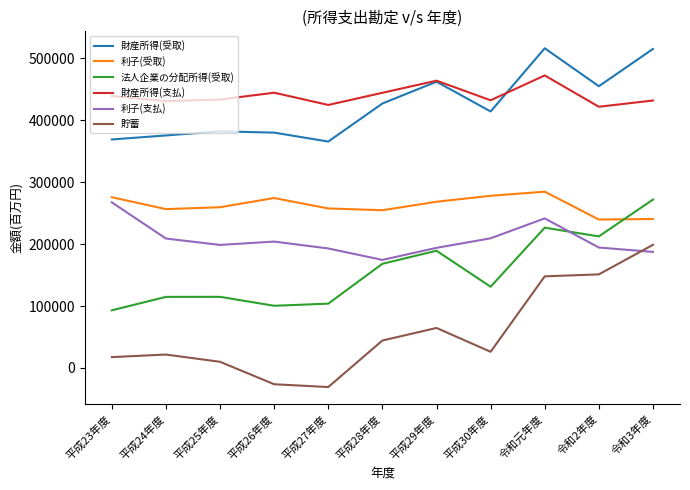

Which series changed the most between 平成24年度 and 令和3年度?

貯蓄